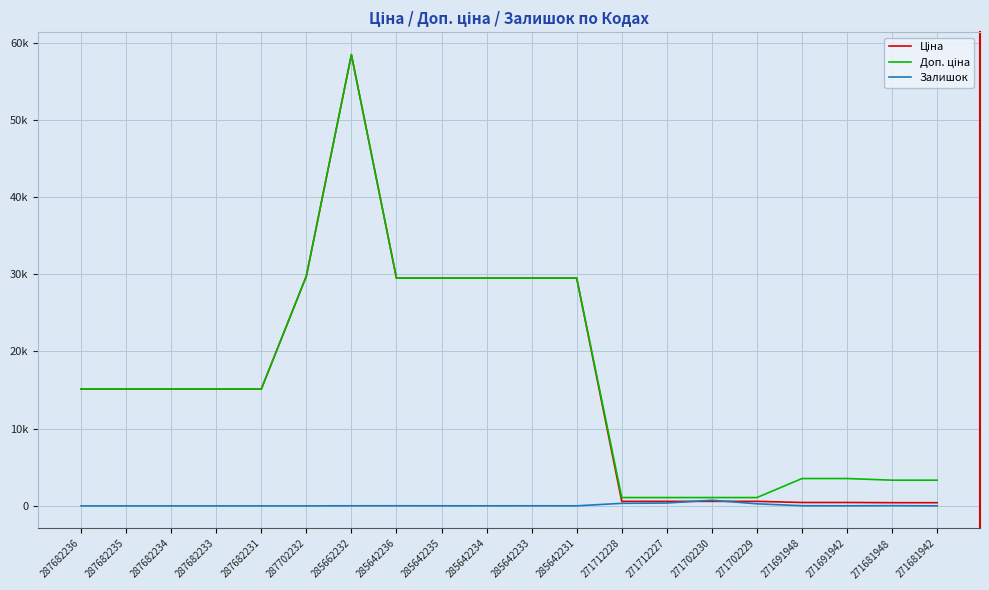

Does the chart have visible grid lines?

Yes